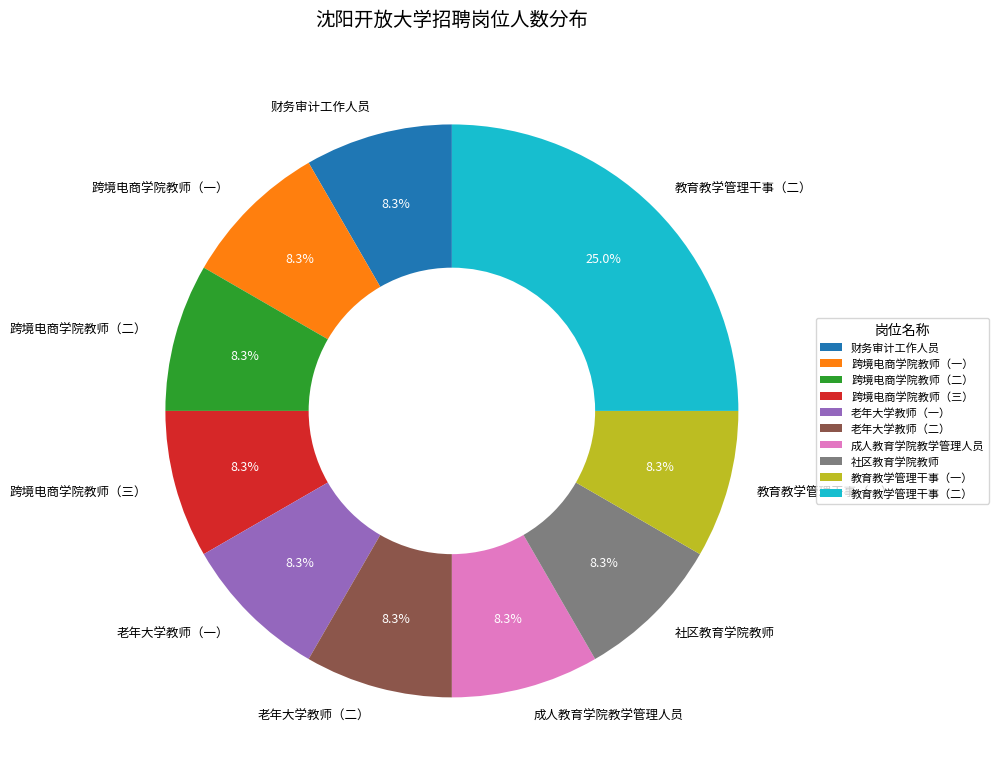

How many segments does this pie chart have?

10